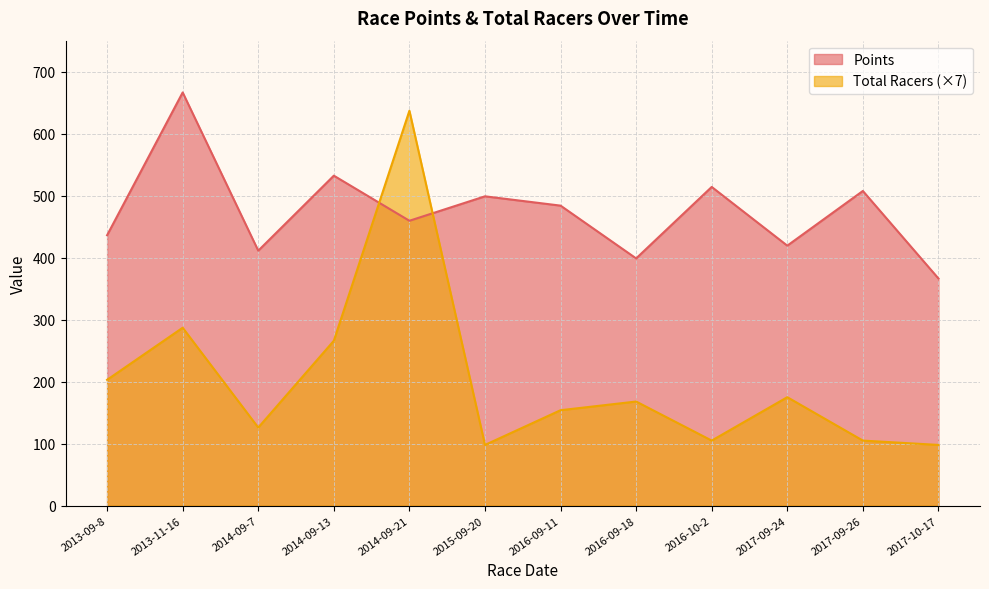

Reading right to left, list all the values displayed in this chart.

Points: 2017-10-17=366.4	2017-09-26=507.6	2017-09-24=419.4	2016-10-2=514.1	2016-09-18=398.8	2016-09-11=483.9	2015-09-20=499.0	2014-09-21=459.5	2014-09-13=532.3	2014-09-7=411.3	2013-11-16=666.5	2013-09-8=436.2
Total Racers: 2017-10-17=98.0	2017-09-26=105.0	2017-09-24=175.0	2016-10-2=105.0	2016-09-18=168.0	2016-09-11=154.0	2015-09-20=98.0	2014-09-21=637.0	2014-09-13=266.0	2014-09-7=126.0	2013-11-16=287.0	2013-09-8=203.0